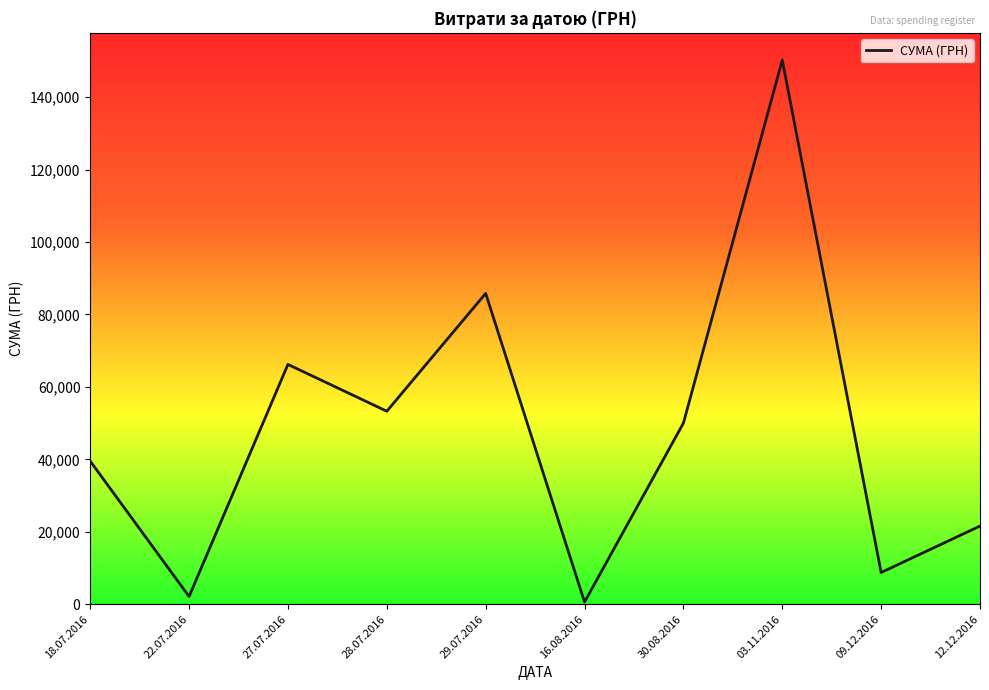

The chart shows a value of 5617.8 at 12.12.2016. True or false?

False